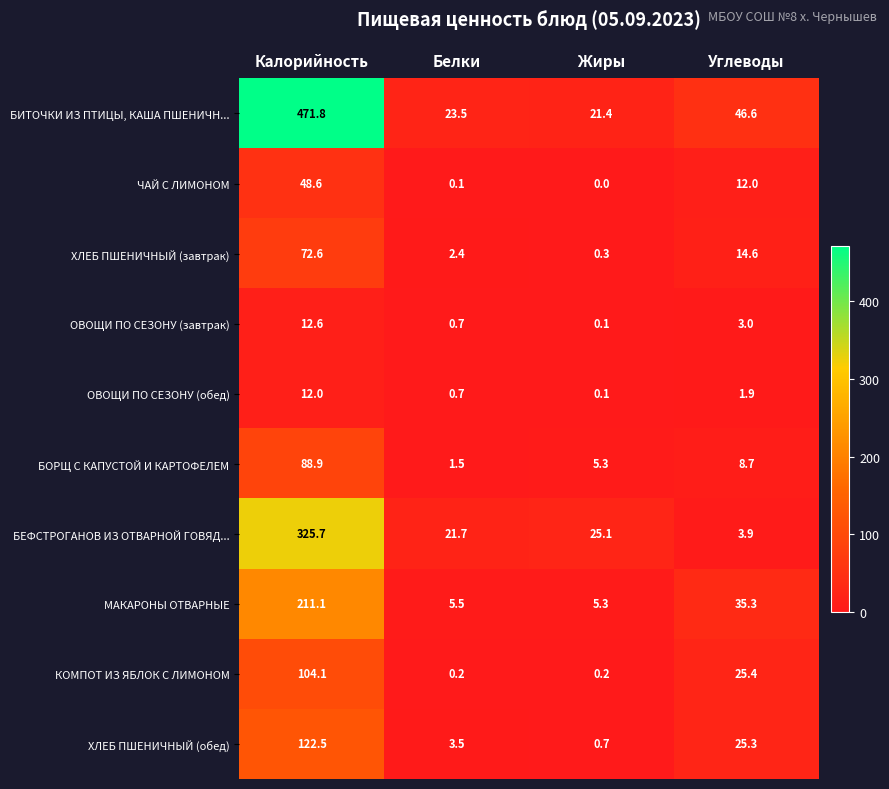

Which category has the highest value across all series?

Калорийность